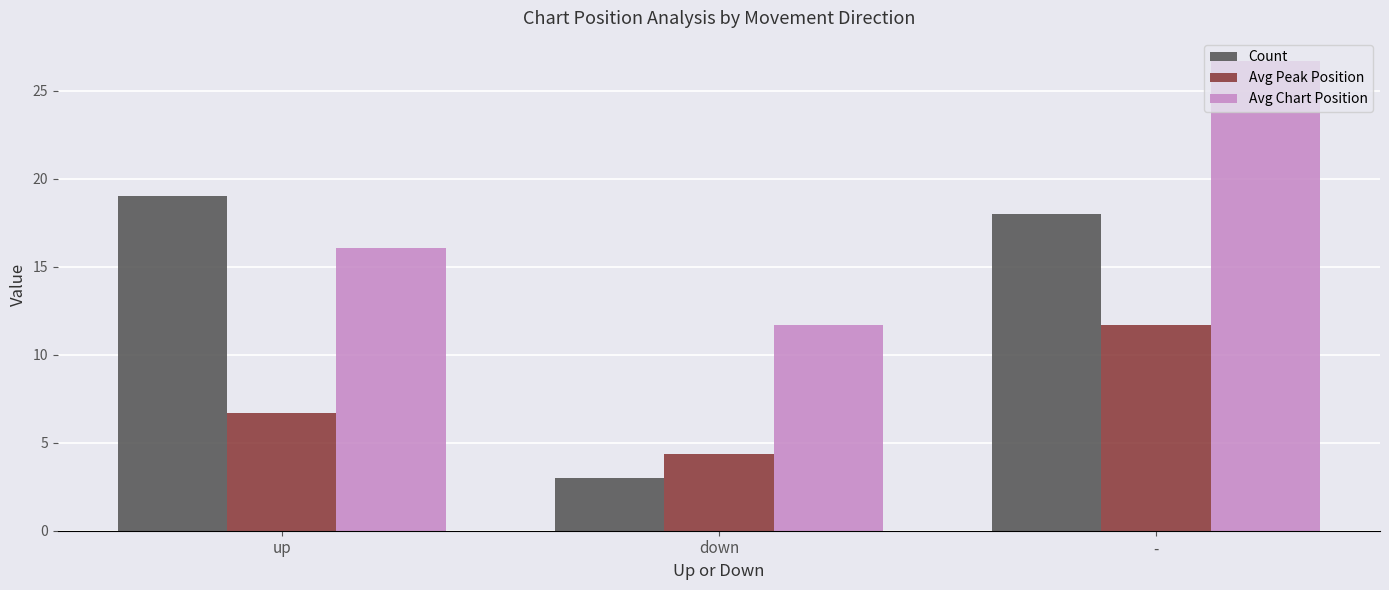

What is the value of the Count bar at the 3rd from the left?

18.0